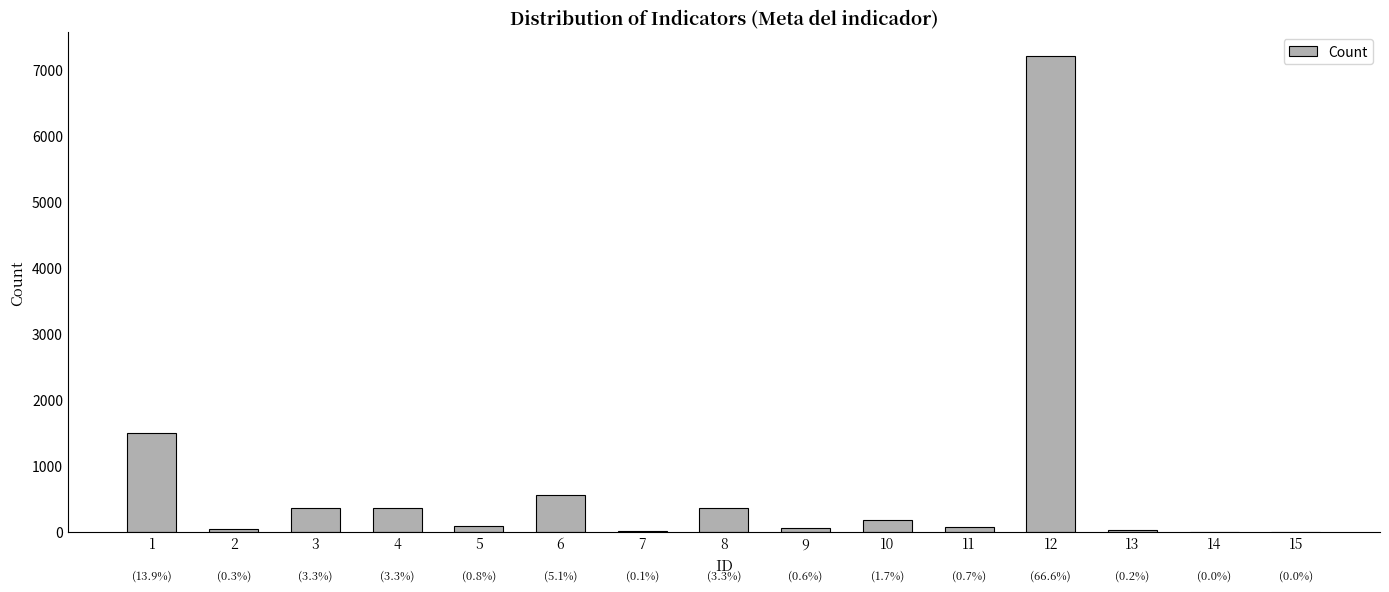

The value at 12 is 7200. True or false?

True